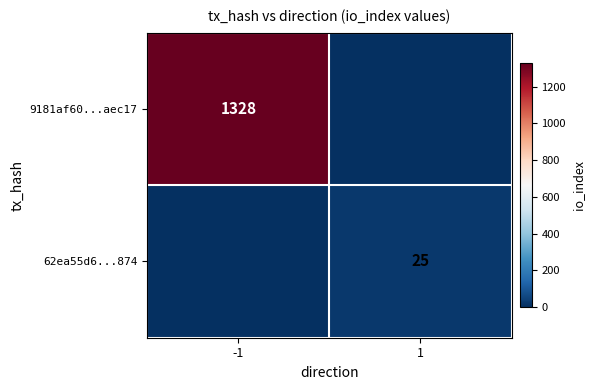

True or false: 62ea55d6...874 has a value of 16 at 1.

False